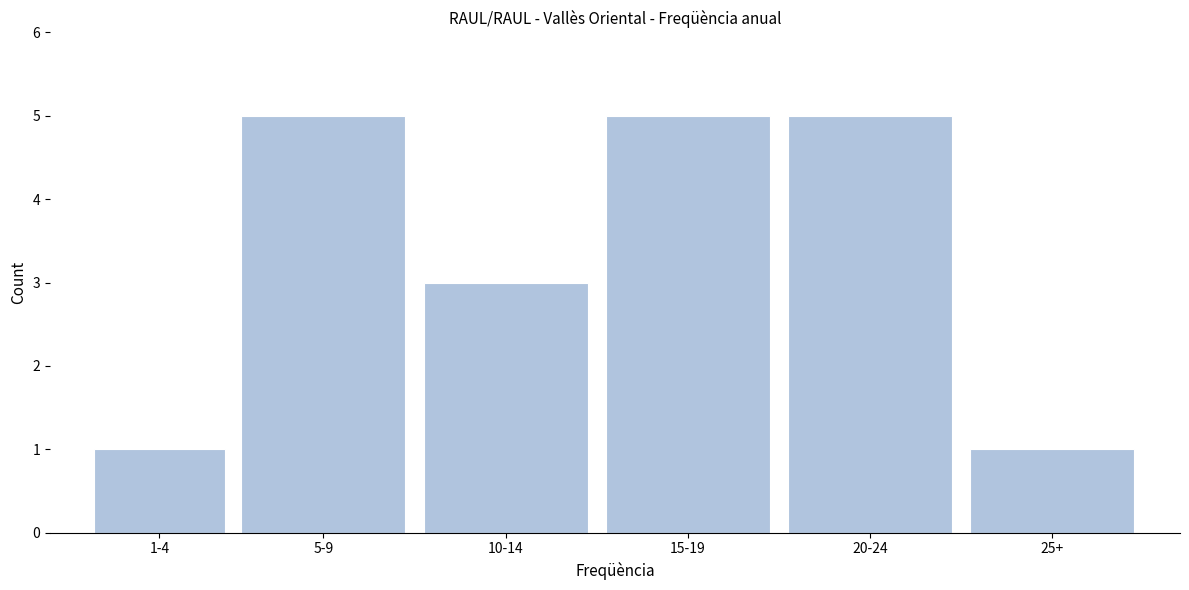

Reading left to right, list all the values displayed in this chart.

1-4=1	5-9=5	10-14=3	15-19=5	20-24=5	25+=1